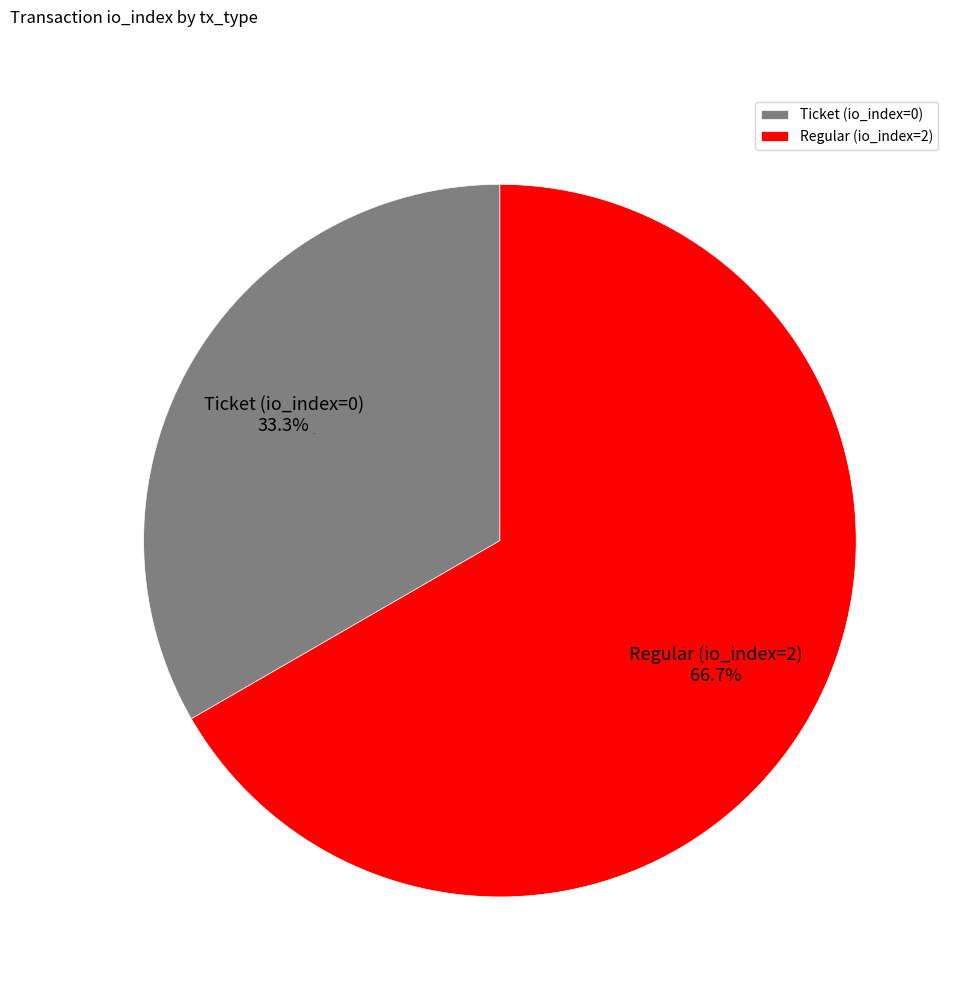

Does any single category account for the majority?

Yes